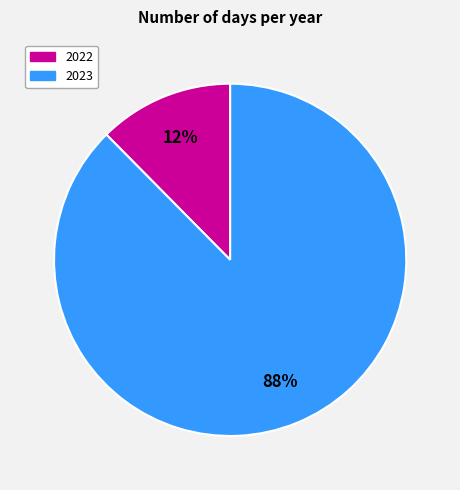

To the nearest percent, what portion does 2023 represent?

88%